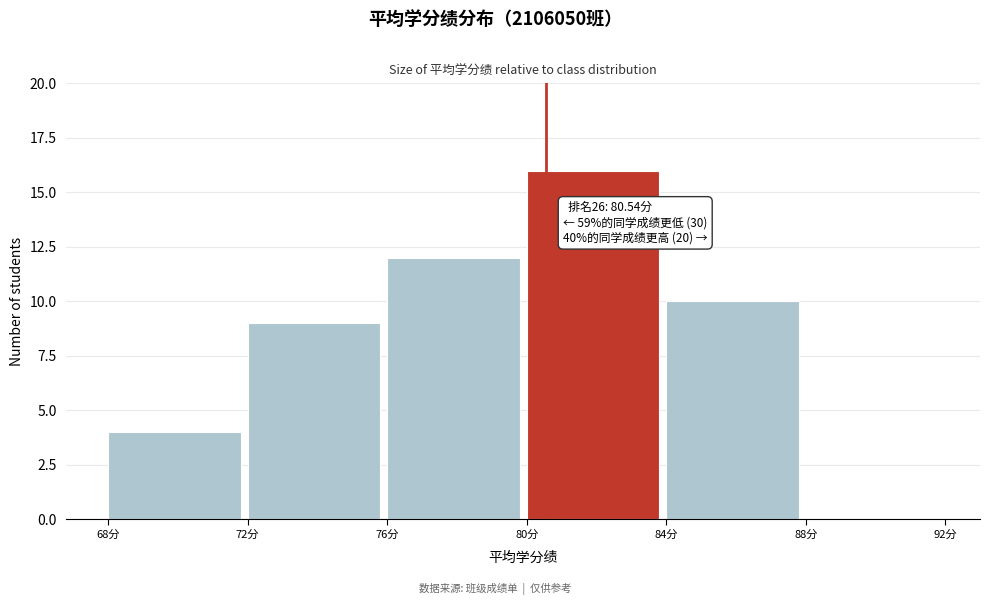

Over which range of the x-axis is the bar tallest?

80 to 84